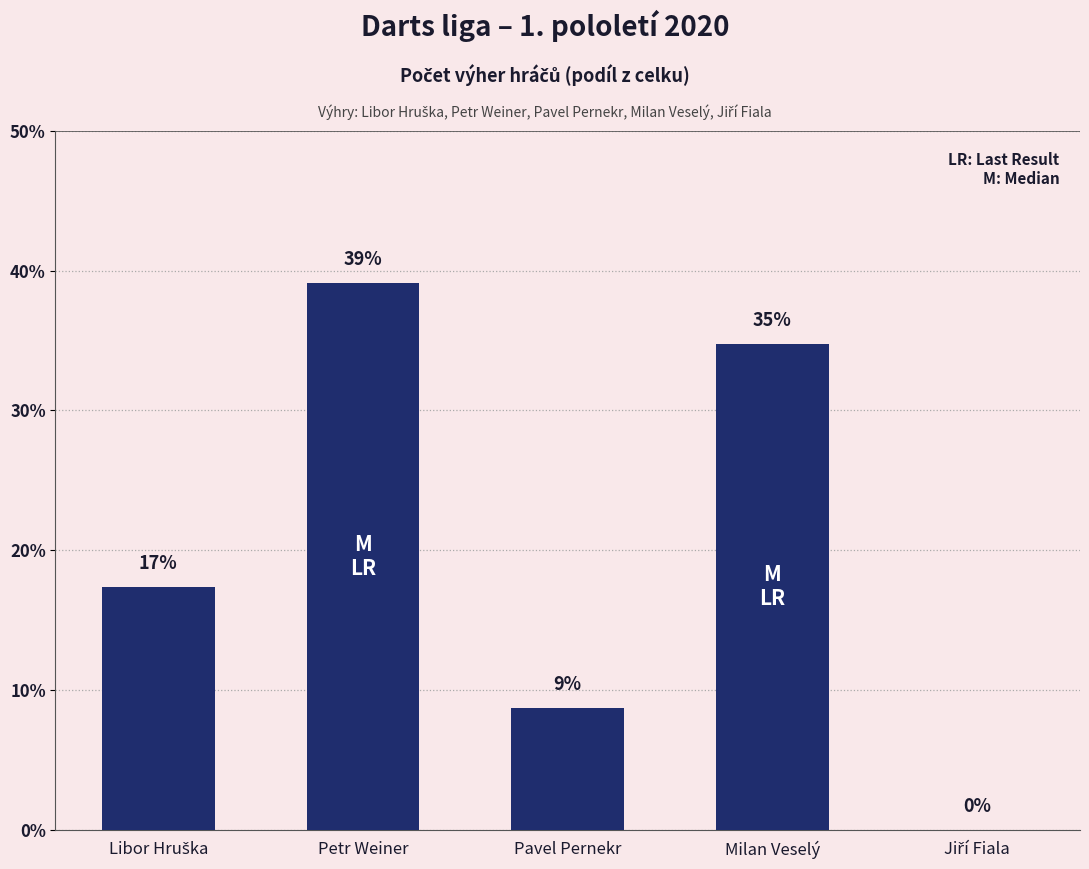

True or false: the data shows 39.1 at Petr Weiner.

True